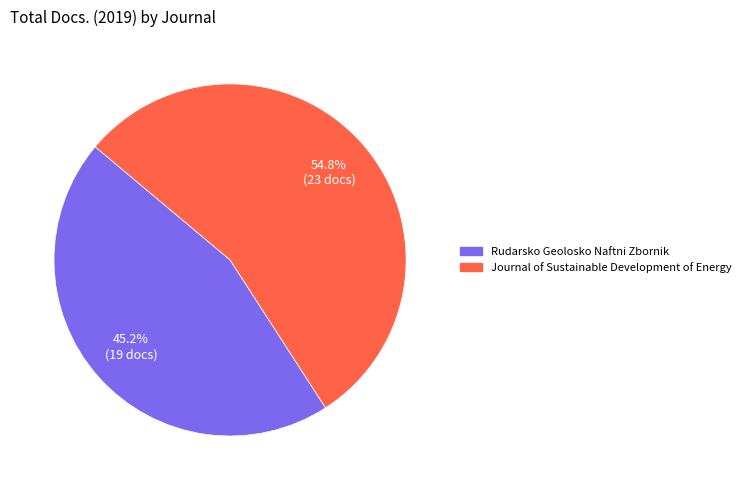

To the nearest percent, what is the difference between the Rudarsko Geolosko Naftni Zbornik and Journal of Sustainable Development of Energy slice percentages?

10%